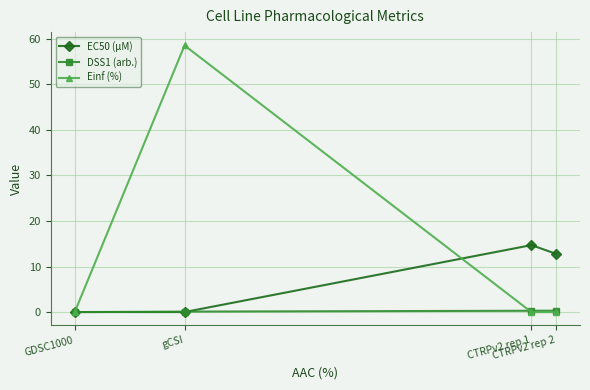

What is the maximum value shown in the chart?

58.5